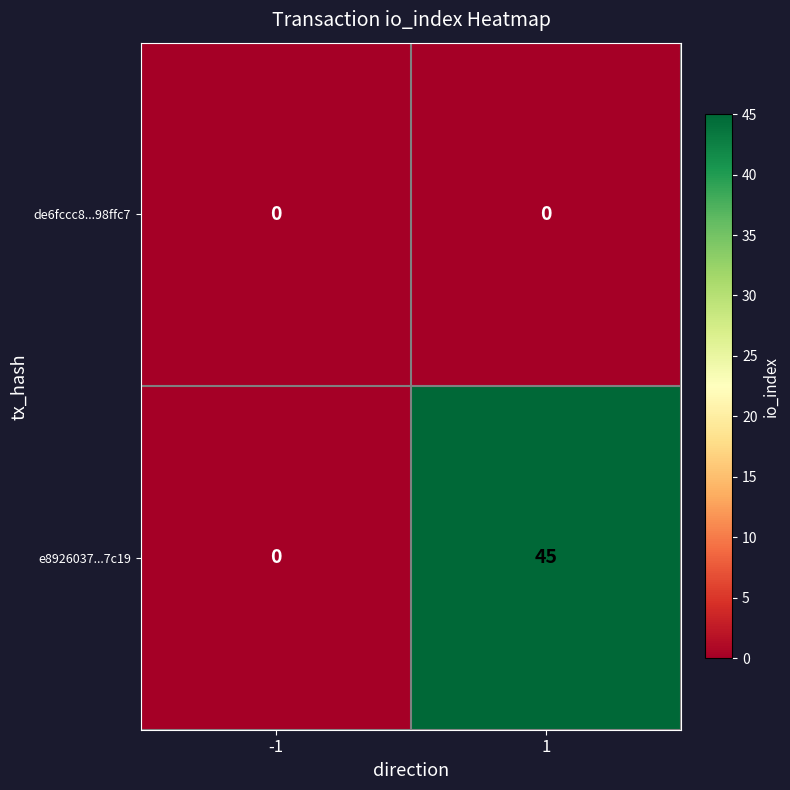

At 1, list the series in order from smallest to largest.

de6fccc8...98ffc7, e8926037...7c19